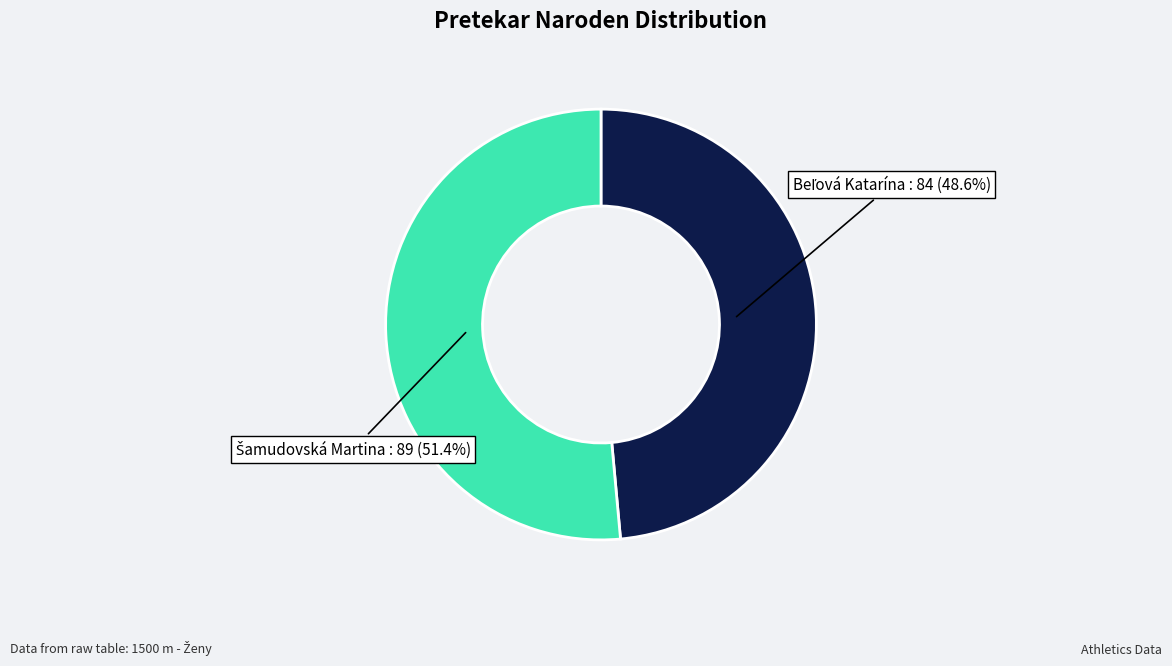

How many segments does this pie chart have?

2